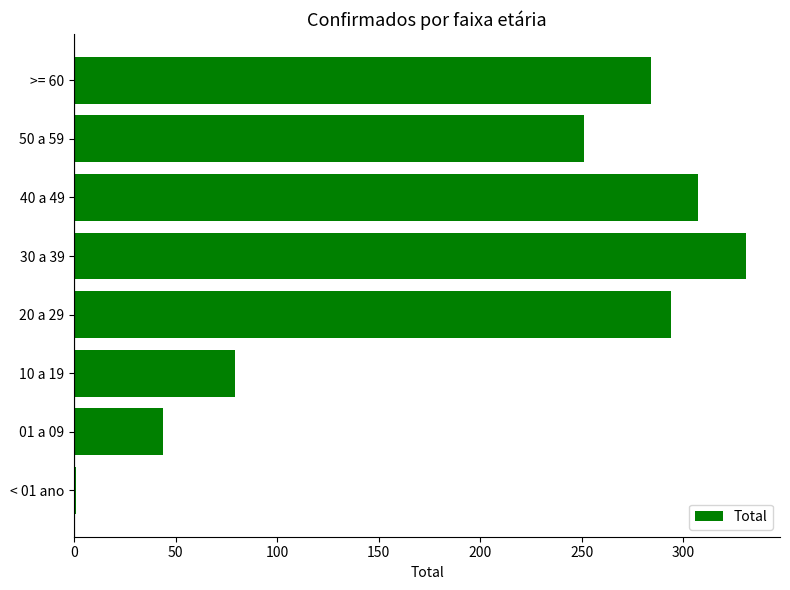

At which category does the chart reach its peak across all series?

30 a 39